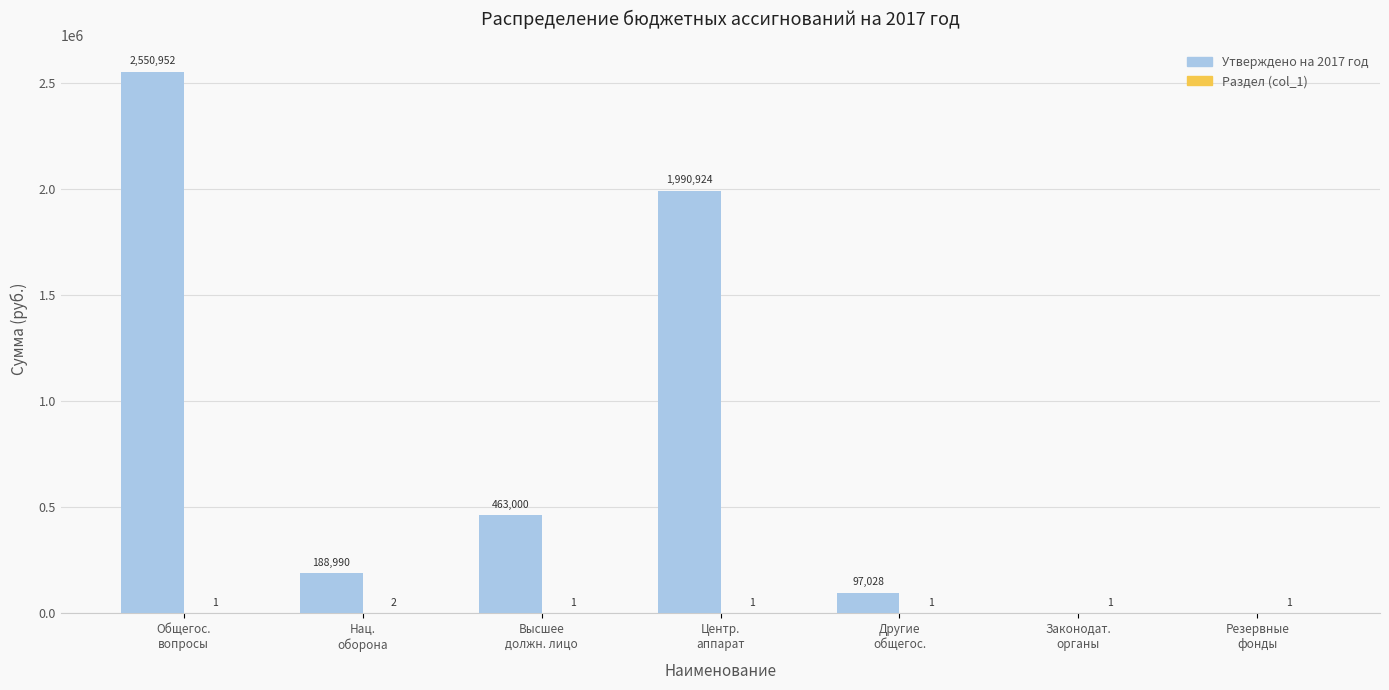

Which series has the largest total across all categories?

Утверждено на 2017 год